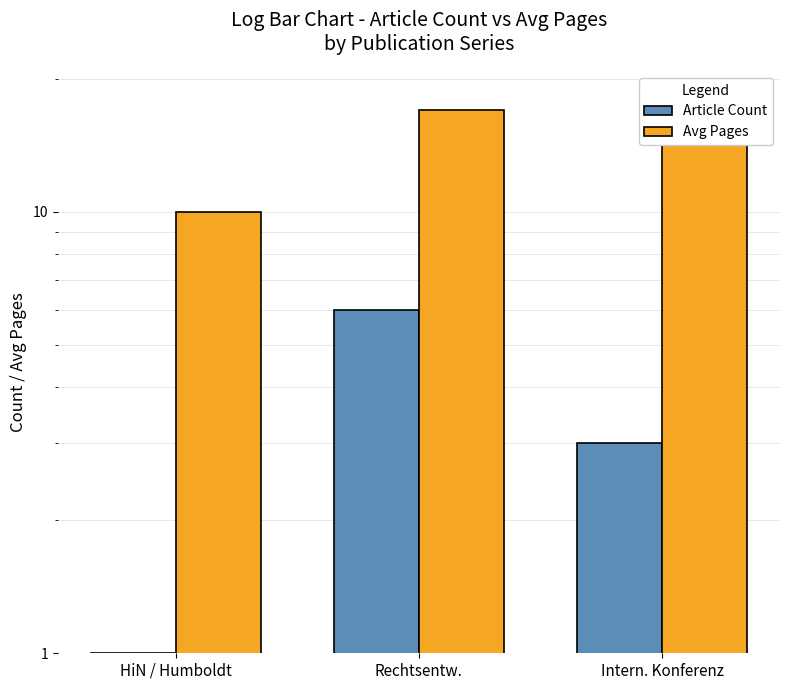

Reading right to left, extract all data points from this chart.

Article Count: Intern. Konferenz=3	Rechtsentw.=6	HiN / Humboldt=1
Avg Pages: Intern. Konferenz=18	Rechtsentw.=17	HiN / Humboldt=10